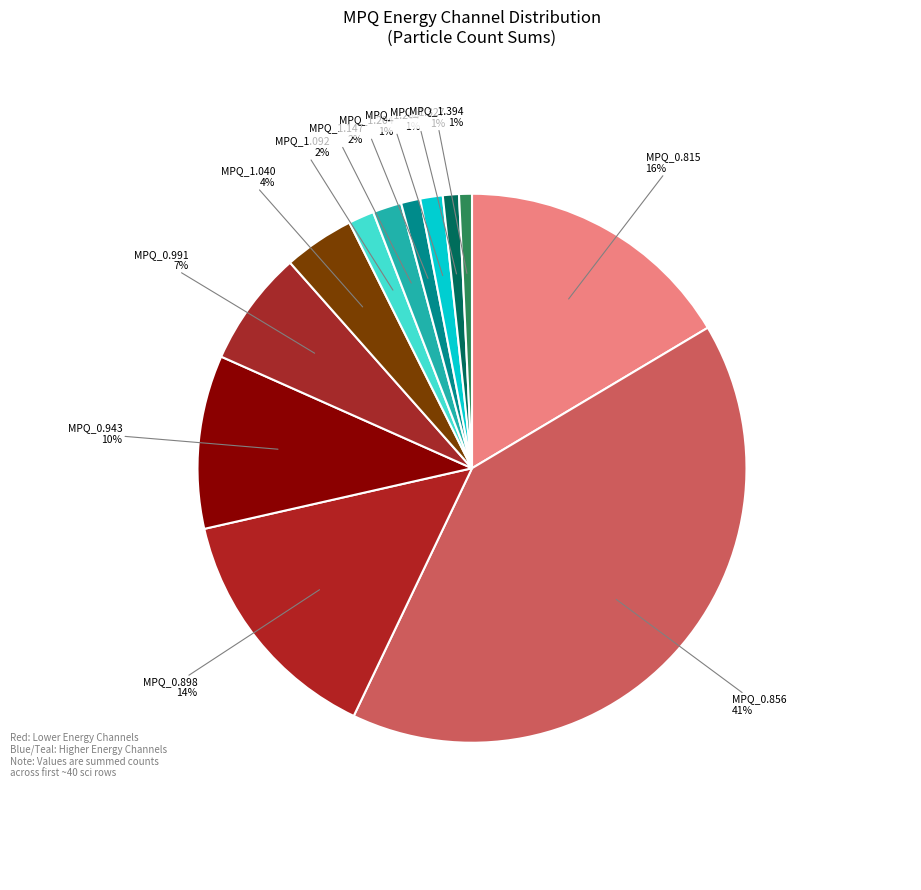

How many slices are in this pie chart?

12